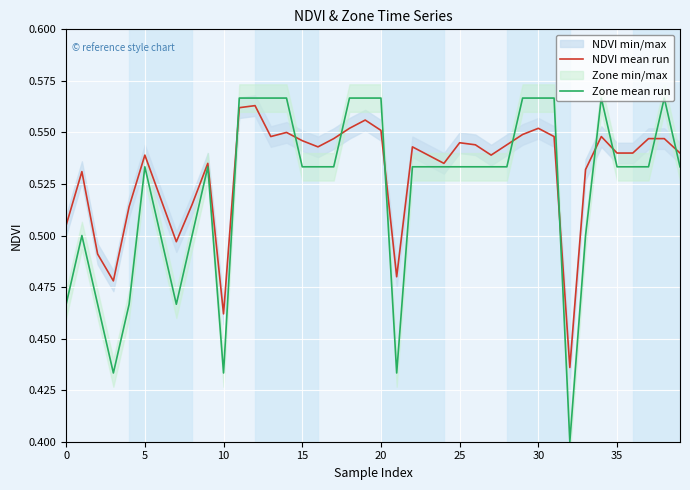

Which has a higher value, 23 or 27?

23